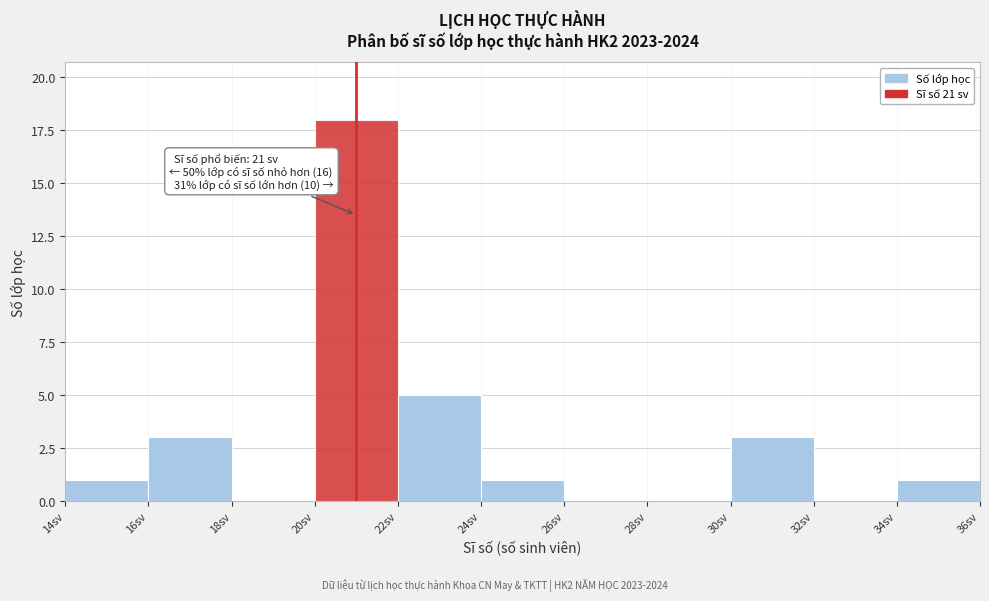

Over which range of the x-axis is the bar tallest?

20 to 22